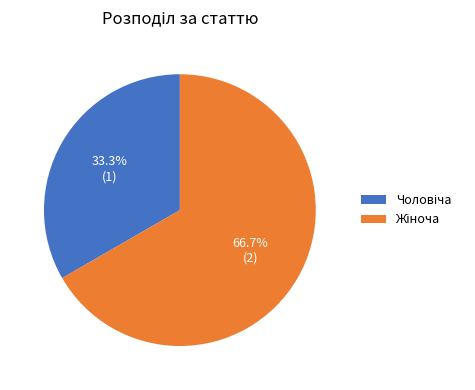

Is there any slice that represents more than half of the pie?

Yes